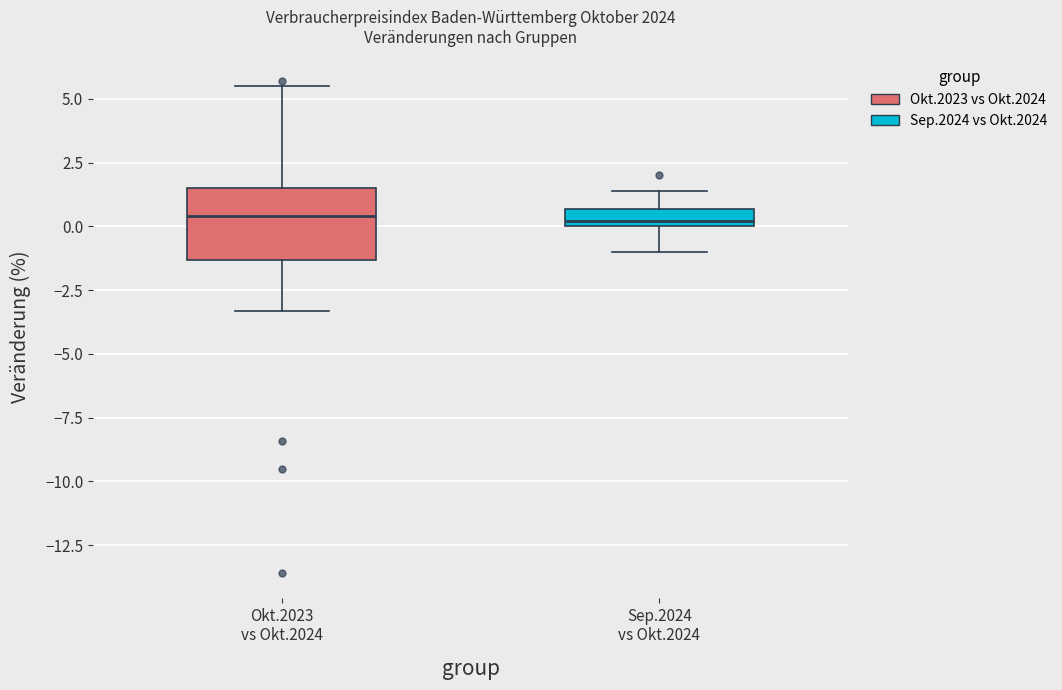

Which box is the tallest, from its lower edge to its upper edge?

Okt.2023 vs Okt.2024